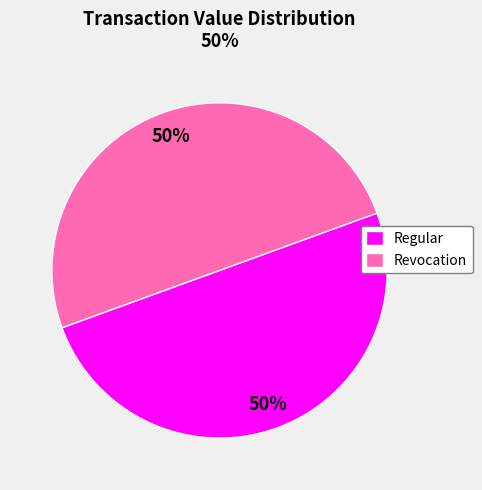

Is it true that Revocation is 57% of the pie?

False